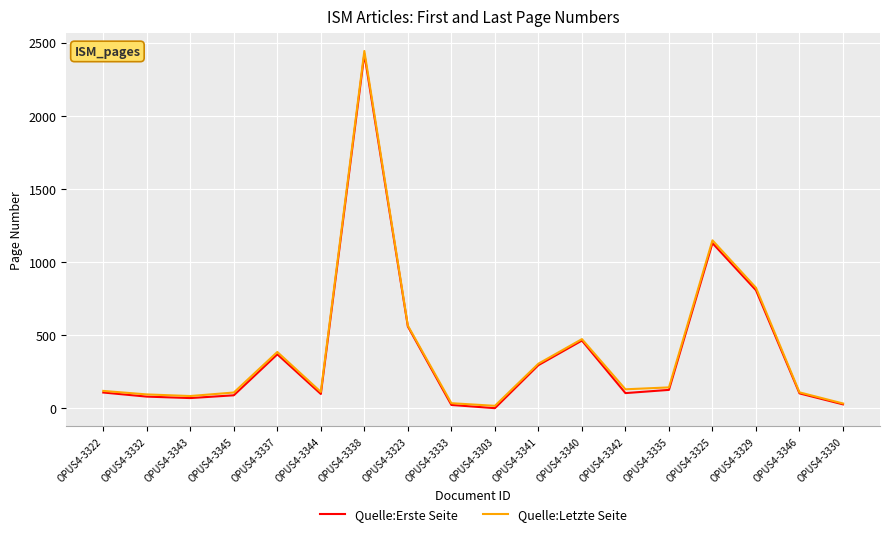

At which category is the sum across all series the highest?

OPUS4-3338